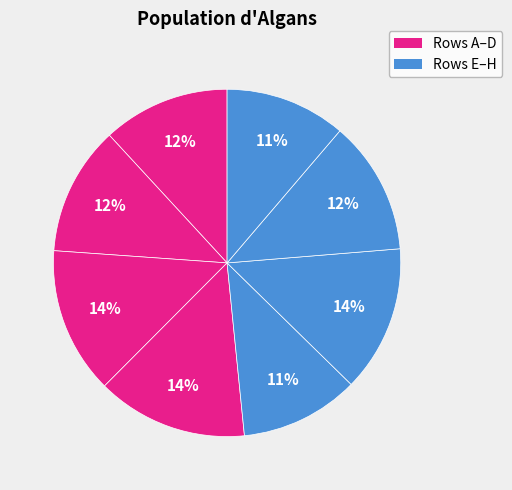

Count the number of slices in the pie.

8